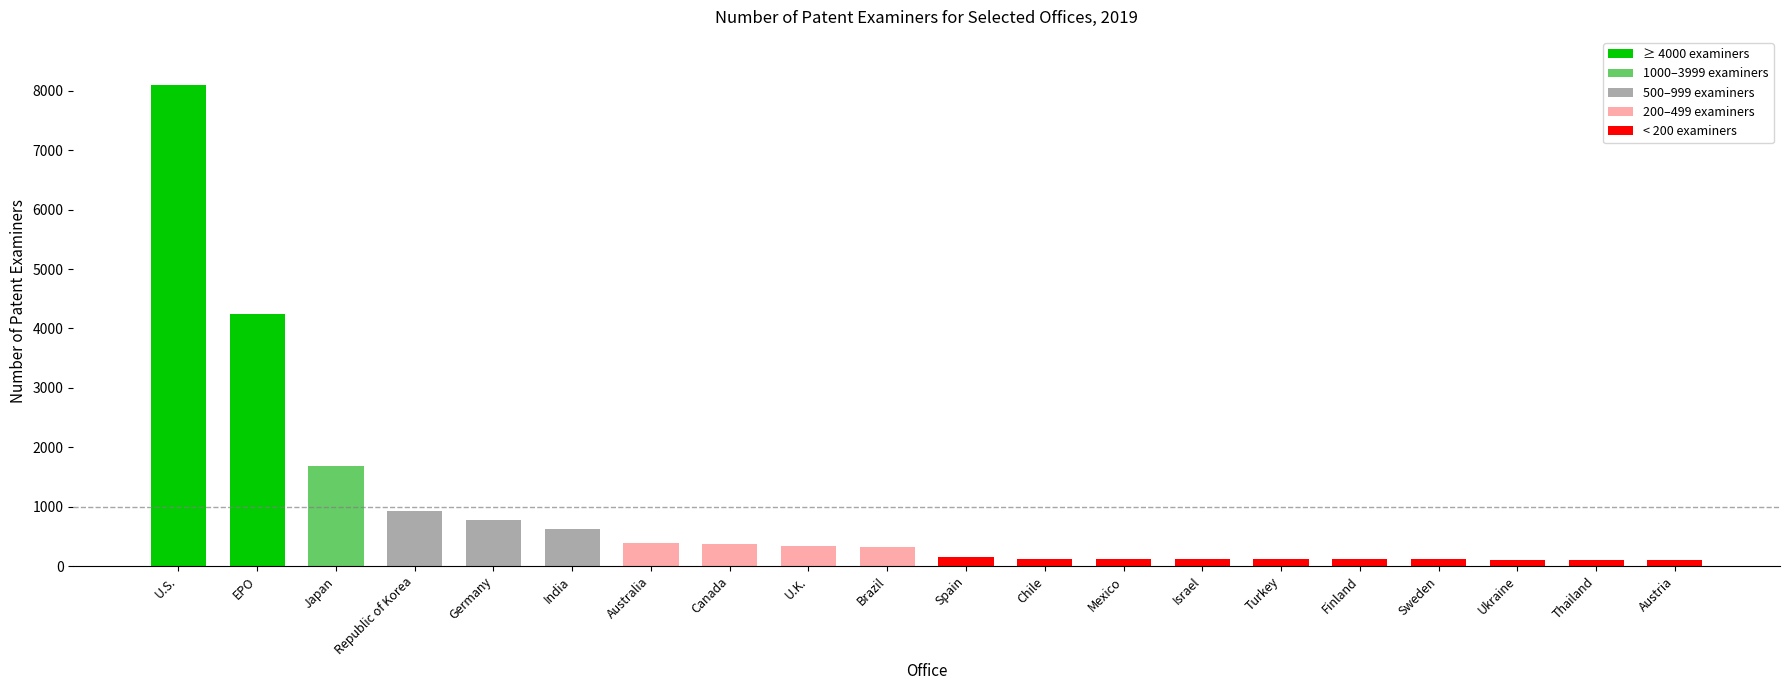

What is the difference between the second highest and second lowest values?

4136